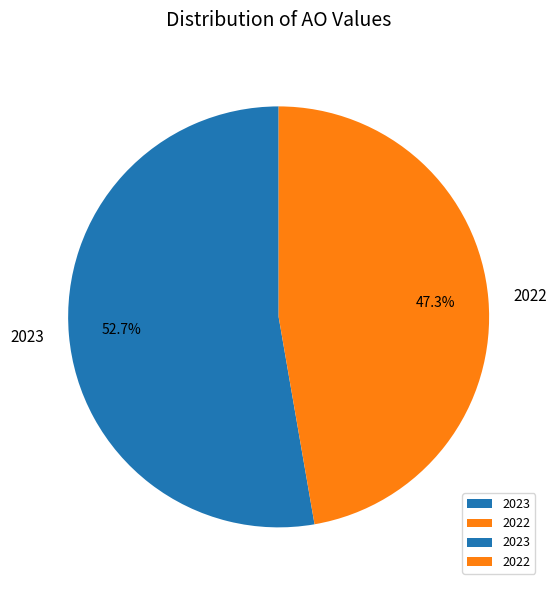

What is the total percentage of 2022 and 2023?

100.0%